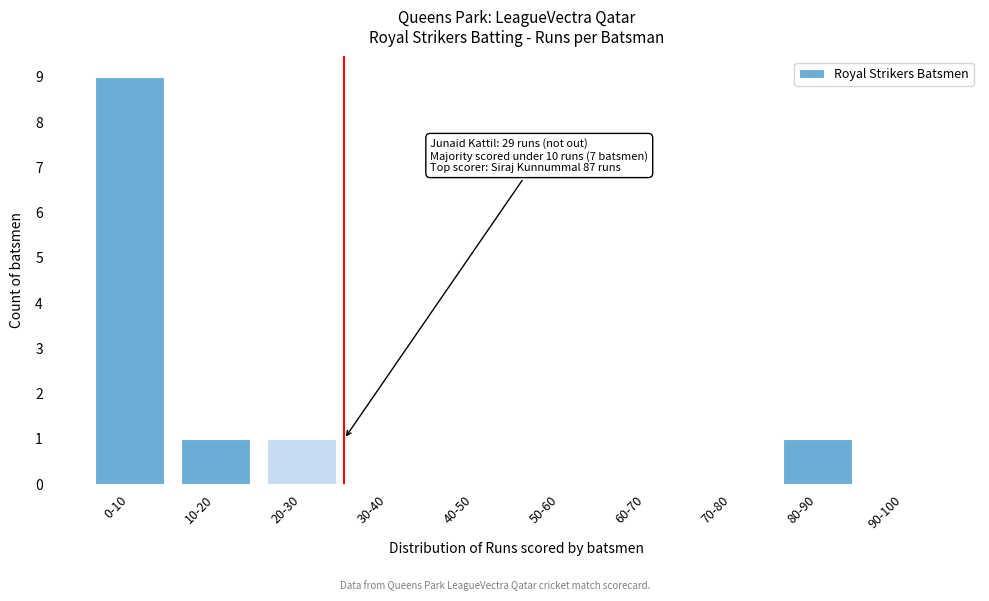

Reading left to right, transcribe all the data shown in this chart.

0-10=9	10-20=1	20-30=1	30-40=0	40-50=0	50-60=0	60-70=0	70-80=0	80-90=1	90-100=0